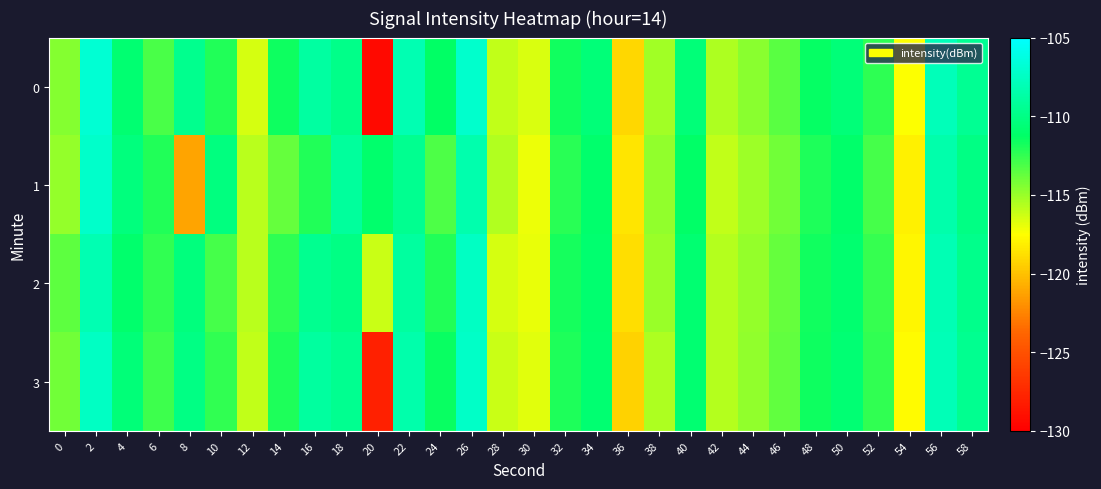

Reading left to right, transcribe all the data shown in this chart.

0: 0=-114.5	2=-106.8	4=-110.8	6=-113.1	8=-109.6	10=-112.1	12=-116.5	14=-111.6	16=-108.9	18=-109.8	20=-129.4	22=-108.2	24=-111.3	26=-107.1	28=-116.0	30=-116.6	32=-111.7	34=-110.5	36=-119.1	38=-115.2	40=-110.5	42=-115.5	44=-114.6	46=-113.4	48=-111.4	50=-110.5	52=-112.3	54=-117.5	56=-107.9	58=-109.4
1: 0=-115.0	2=-107.2	4=-110.3	6=-112.1	8=-121.1	10=-110.2	12=-115.8	14=-113.8	16=-112.1	18=-109.1	20=-111.0	22=-109.5	24=-113.2	26=-108.4	28=-115.6	30=-117.1	32=-112.3	34=-111.0	36=-118.5	38=-114.8	40=-111.2	42=-116.0	44=-115.1	46=-114.0	48=-112.0	50=-111.1	52=-113.0	54=-118.0	56=-108.5	58=-110.0
2: 0=-113.5	2=-108.2	4=-111.0	6=-112.5	8=-110.3	10=-113.0	12=-115.8	14=-112.4	16=-109.5	18=-110.0	20=-116.2	22=-109.0	24=-112.1	26=-107.5	28=-116.5	30=-117.0	32=-111.8	34=-110.9	36=-118.8	38=-115.0	40=-110.8	42=-115.7	44=-114.9	46=-113.7	48=-111.7	50=-110.9	52=-112.6	54=-117.8	56=-108.1	58=-109.7
3: 0=-114.0	2=-107.5	4=-110.5	6=-112.8	8=-110.0	10=-112.5	12=-116.0	14=-112.0	16=-109.0	18=-109.5	20=-128.0	22=-108.5	24=-111.5	26=-107.3	28=-116.2	30=-116.8	32=-112.0	34=-110.8	36=-119.3	38=-115.5	40=-110.8	42=-115.7	44=-114.8	46=-113.6	48=-111.6	50=-110.7	52=-112.5	54=-117.6	56=-108.0	58=-109.5